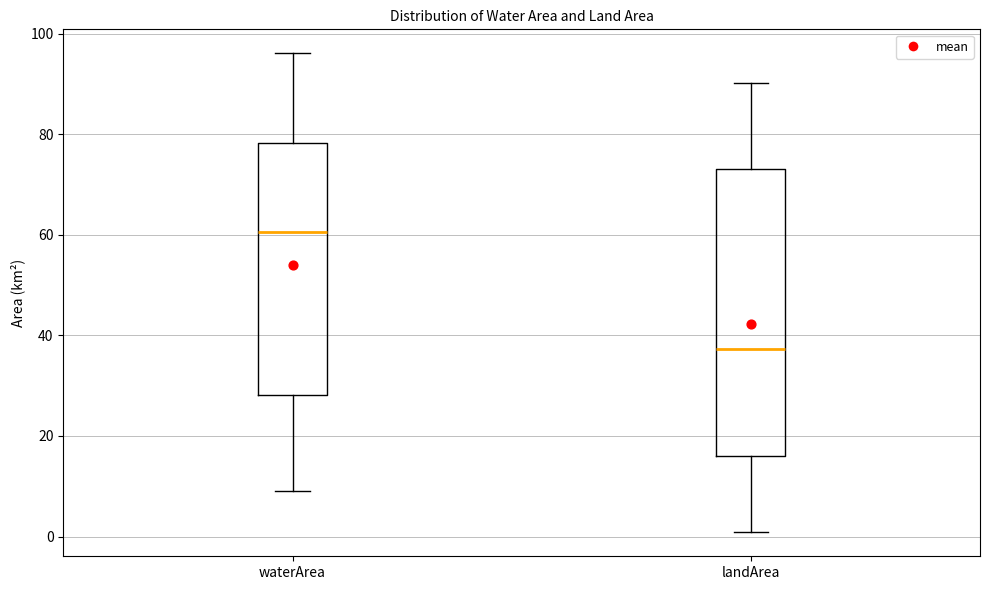

Where does the median line of the box for waterArea sit on the y-axis? The values are not printed on the chart, so give them approximately, as read against the axis.

60